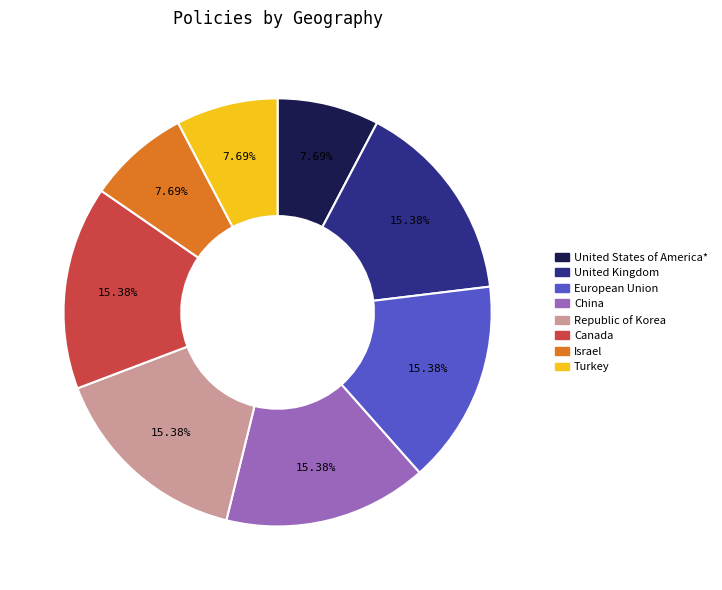

To the nearest percent, what portion does Turkey represent?

8%